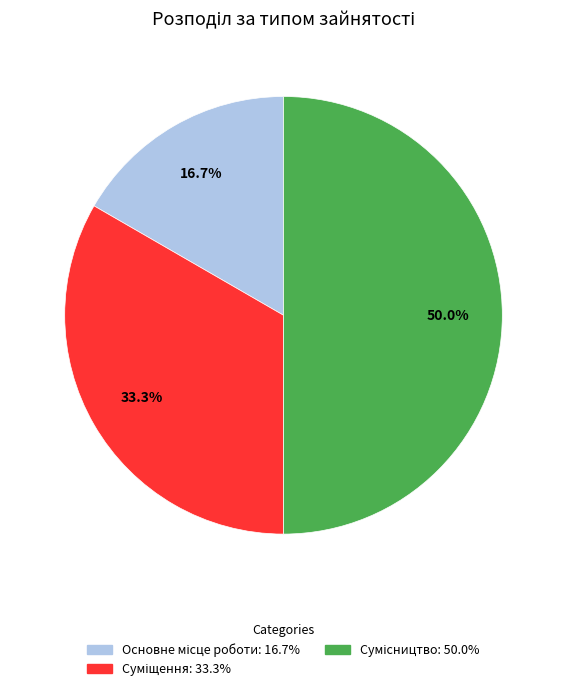

What percentage is the Суміщення slice, to the nearest percent?

33%